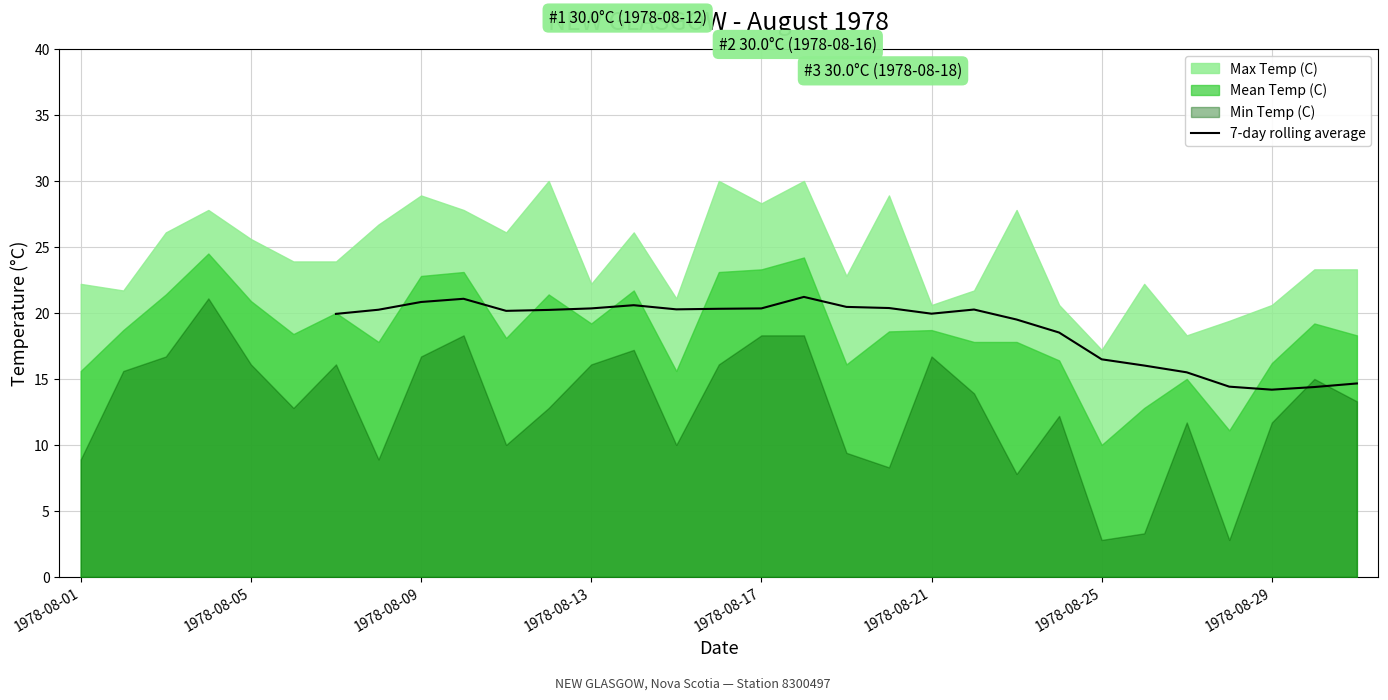

Is it true that 7-day rolling average equals 14.2 at 1978-08-29?

True